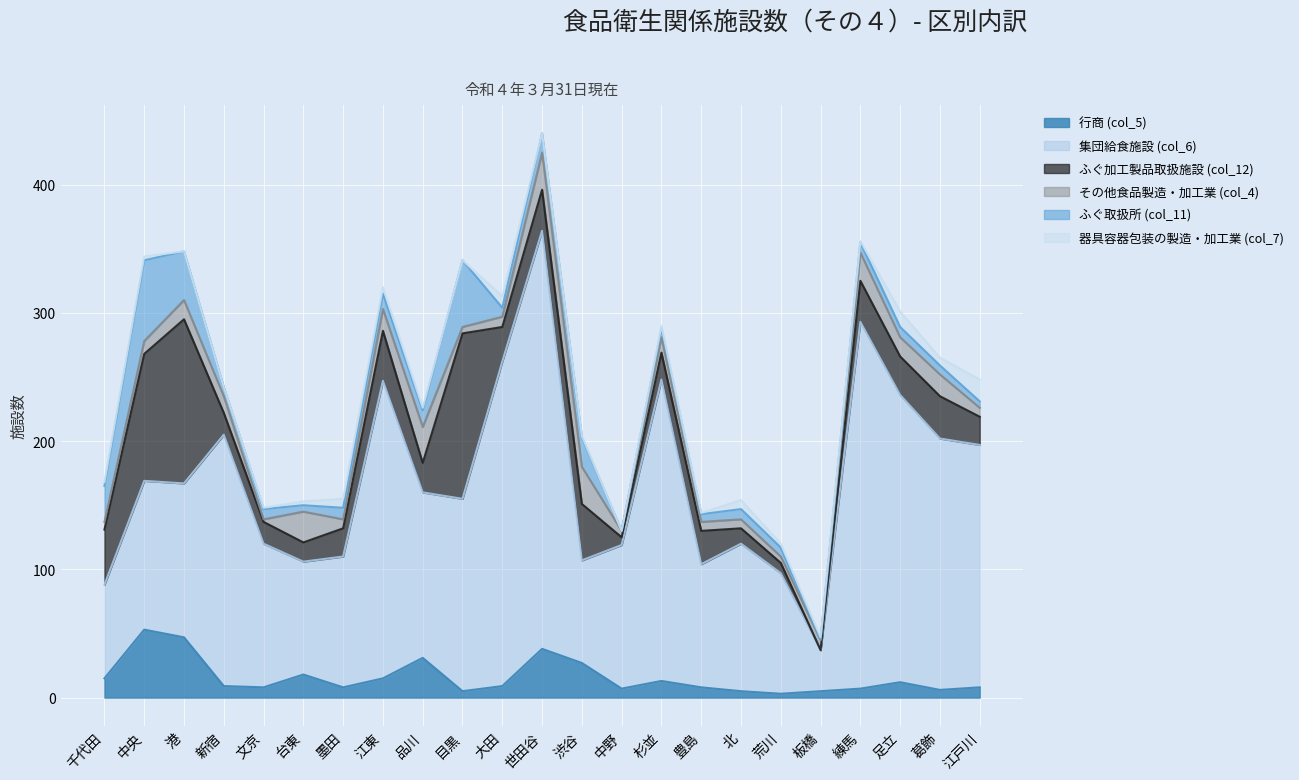

Which category has the lowest value in the その他食品製造・加工業 (col_4) series?

文京